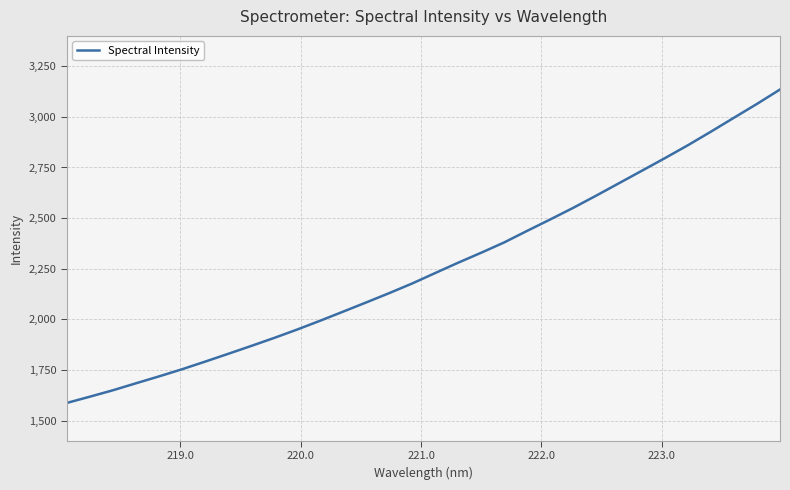

Does the chart display data point markers on the line(s)?

No